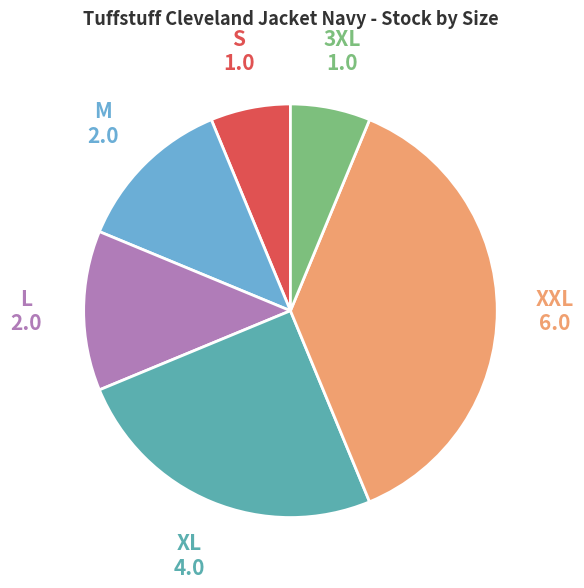

Is there any slice that represents more than half of the pie?

No